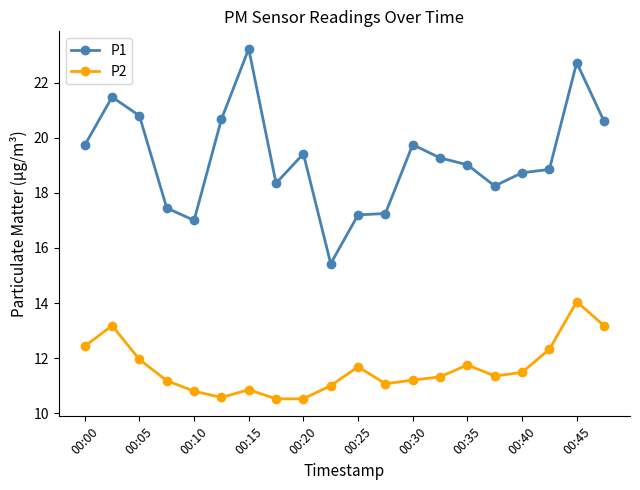

What is the smallest value displayed?

10.5